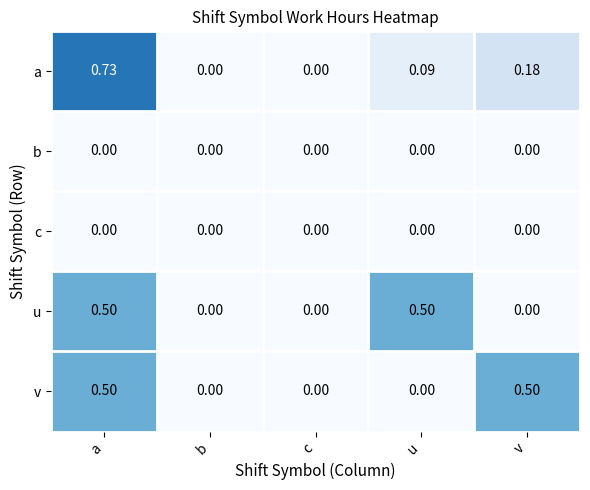

At which category is the sum across all series the highest?

a